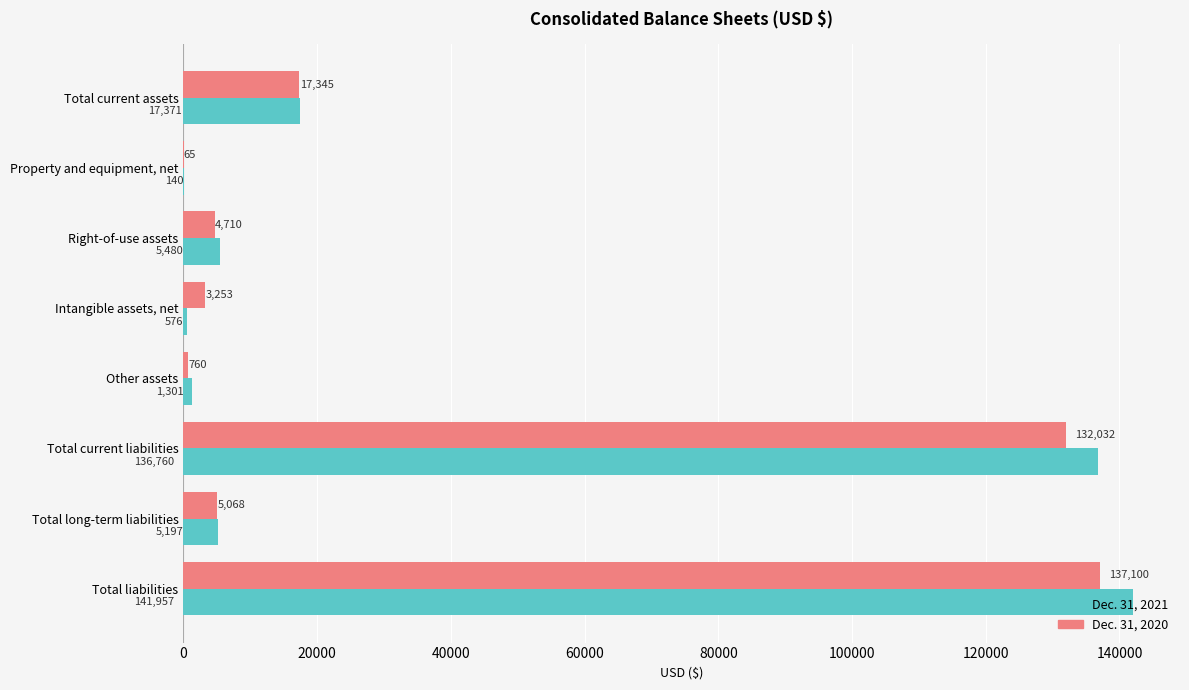

Which series has the widest spread of values?

Dec. 31, 2021